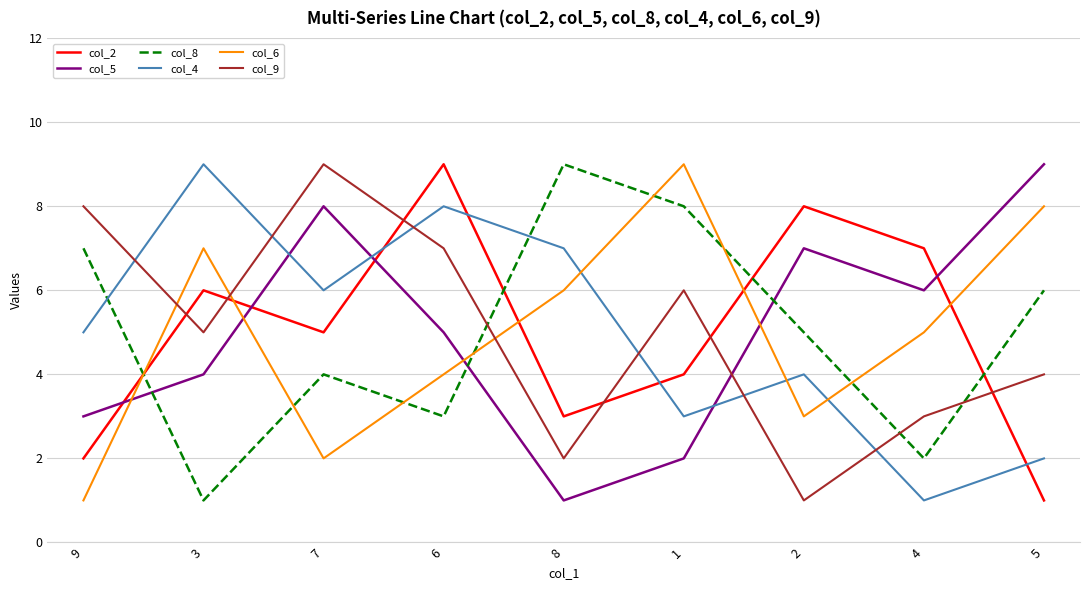

Reading left to right, extract all data points from this chart.

col_2: 2	6	5	9	3	4	8	7	1
col_5: 3	4	8	5	1	2	7	6	9
col_8: 7	1	4	3	9	8	5	2	6
col_4: 5	9	6	8	7	3	4	1	2
col_6: 1	7	2	4	6	9	3	5	8
col_9: 8	5	9	7	2	6	1	3	4